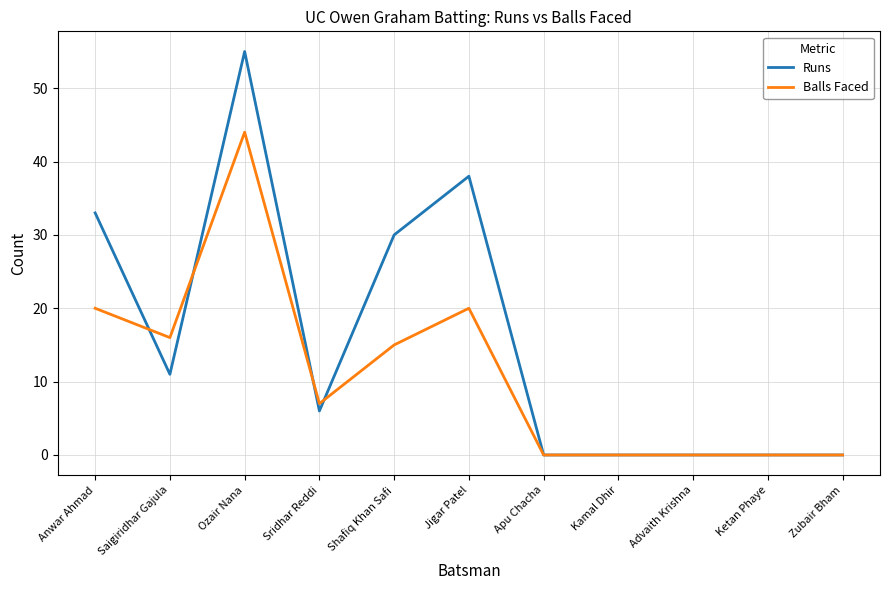

What value does the Runs series have at Jigar Patel, to the nearest 5?

40